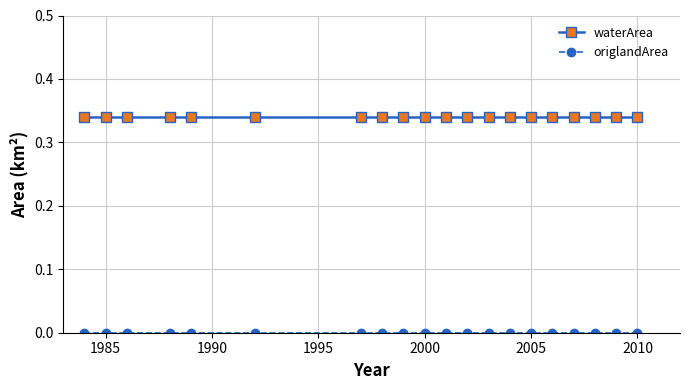

Which series has the largest total across all categories?

waterArea